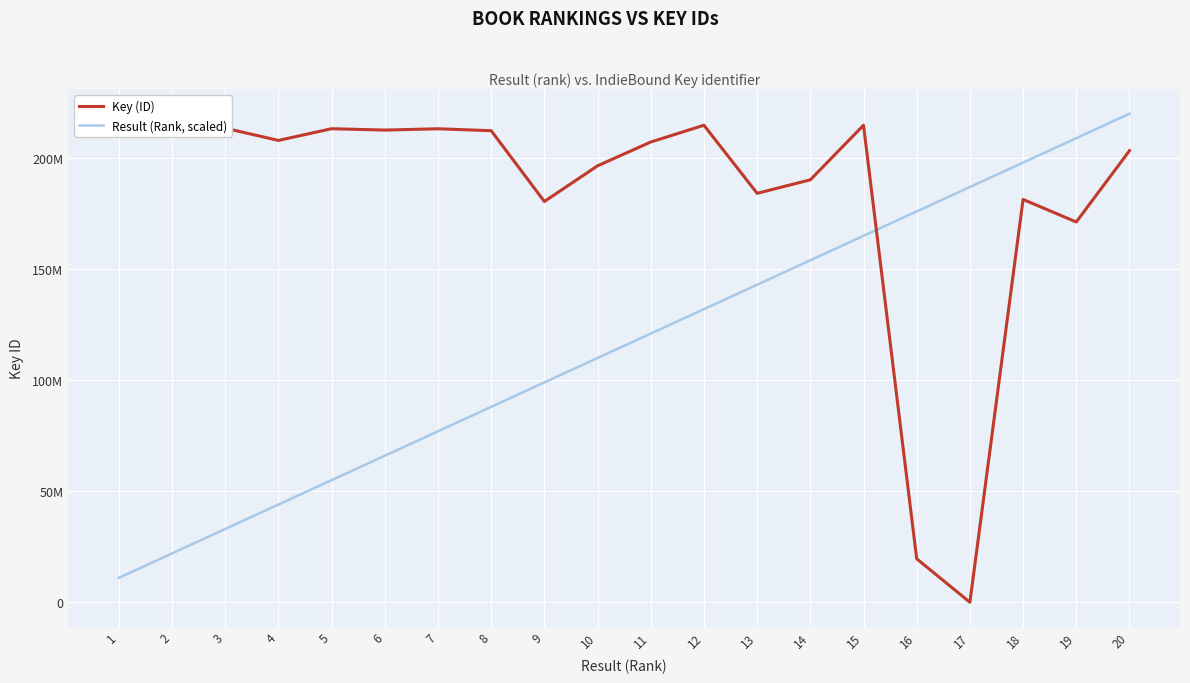

Count the number of data series in this chart.

2